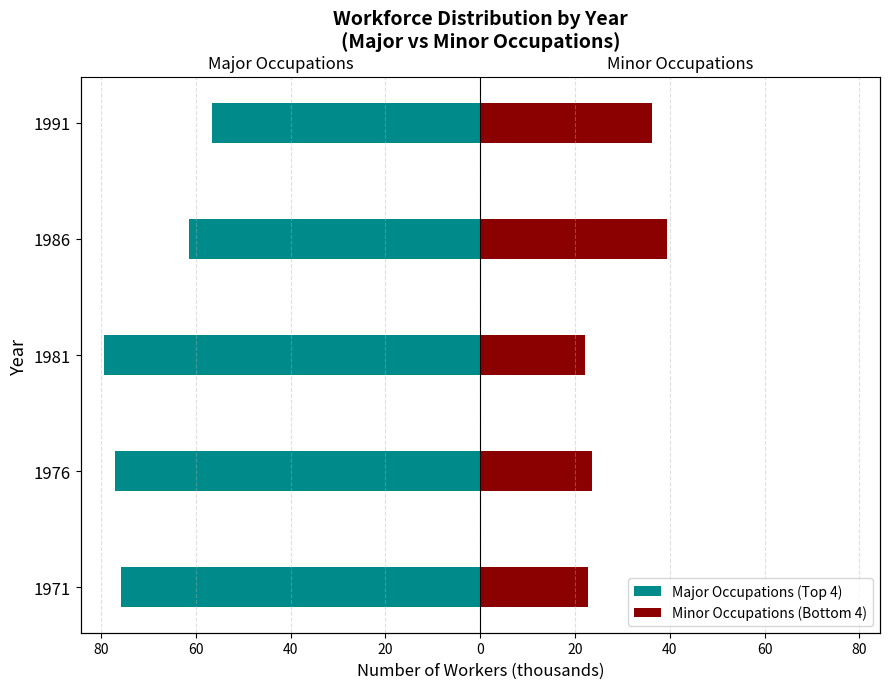

The value of Major Occupations (Top 4) at 1971 is -75.7. True or false?

True